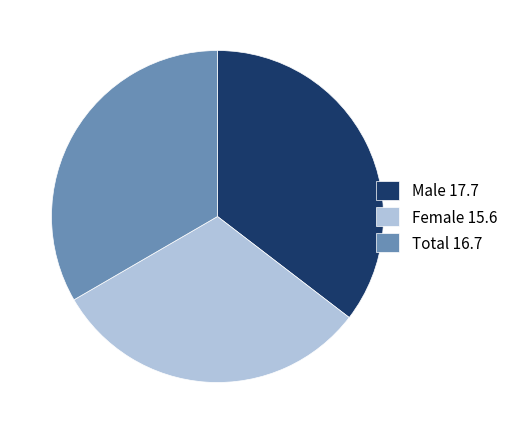

Does Female 15.6 represent more than half of the total?

No